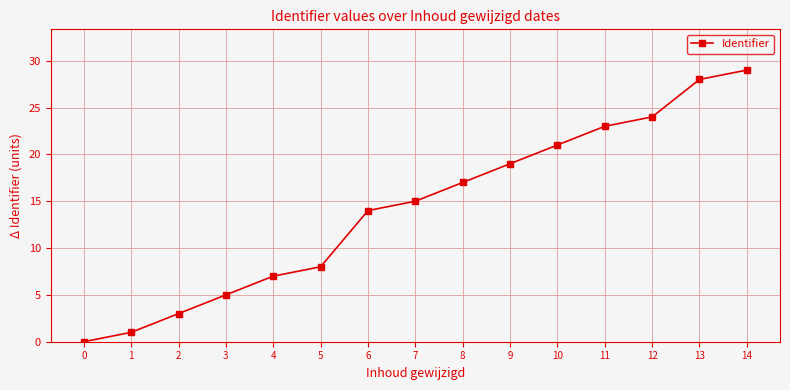

Rank the categories by value from lowest to highest.

0, 1, 2, 3, 4, 5, 6, 7, 8, 9, 10, 11, 12, 13, 14